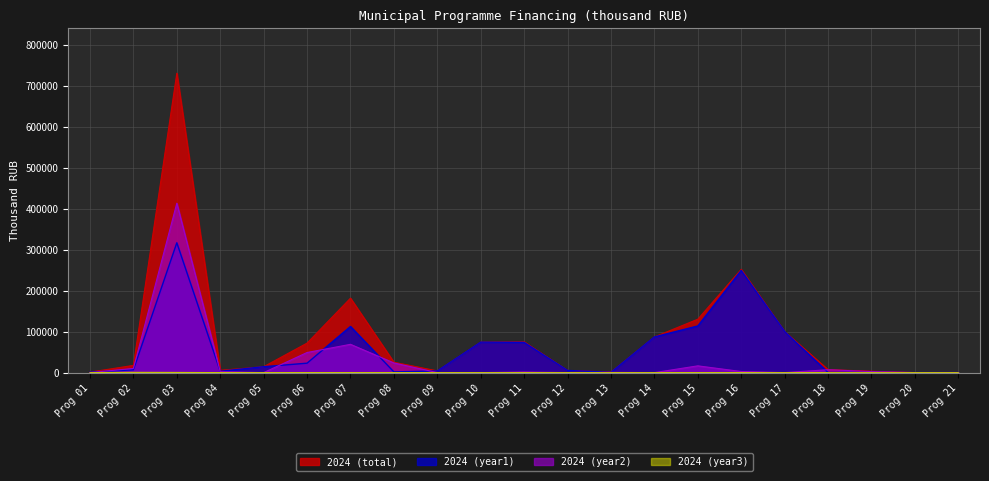

At which label does 2024 (year1) reach its peak?

Prog 03